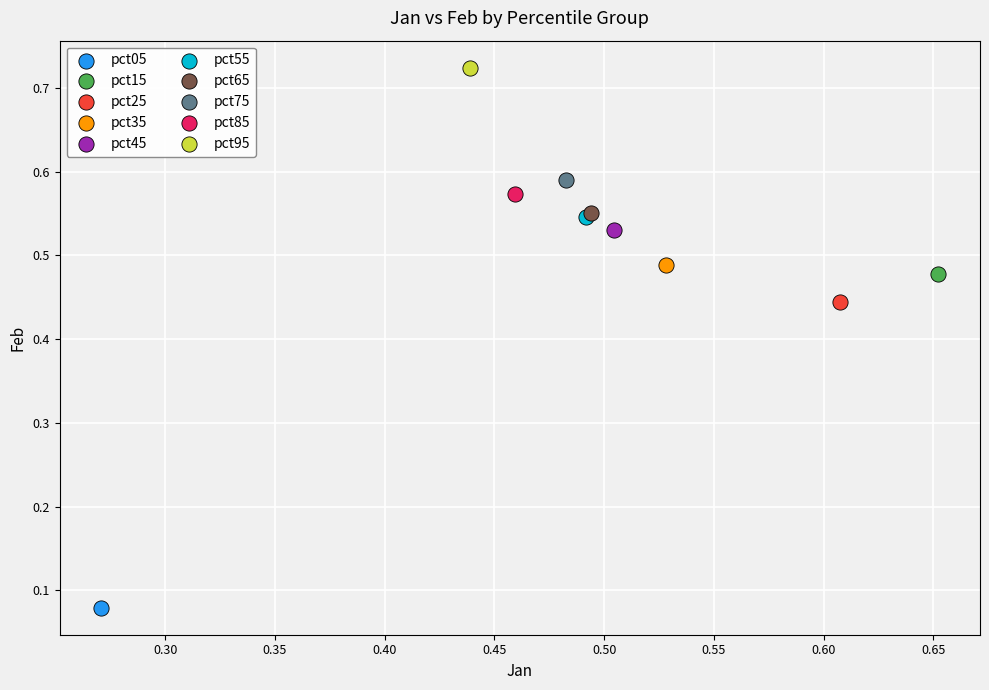

What are all the series names shown in the legend?

pct05, pct15, pct25, pct35, pct45, pct55, pct65, pct75, pct85, pct95